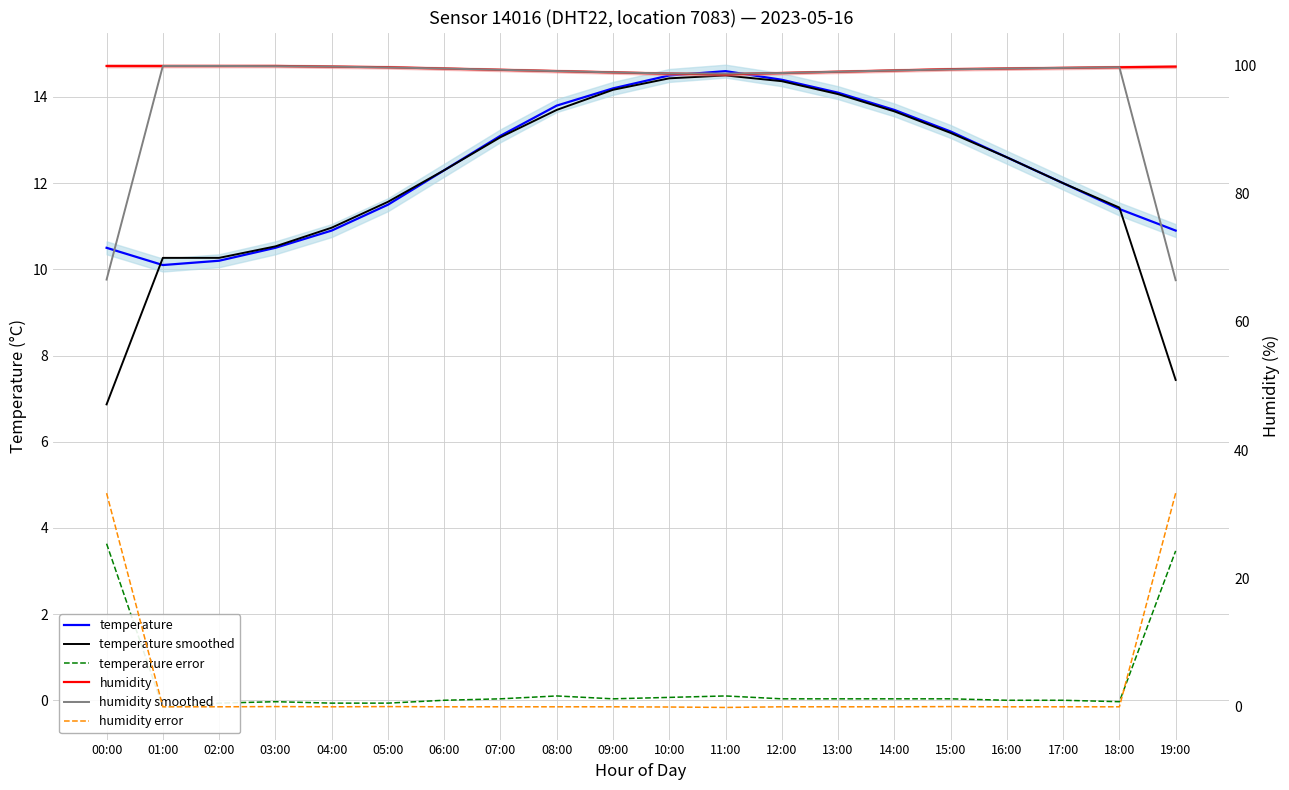

What is the label of the 16th point from the left?

15:00